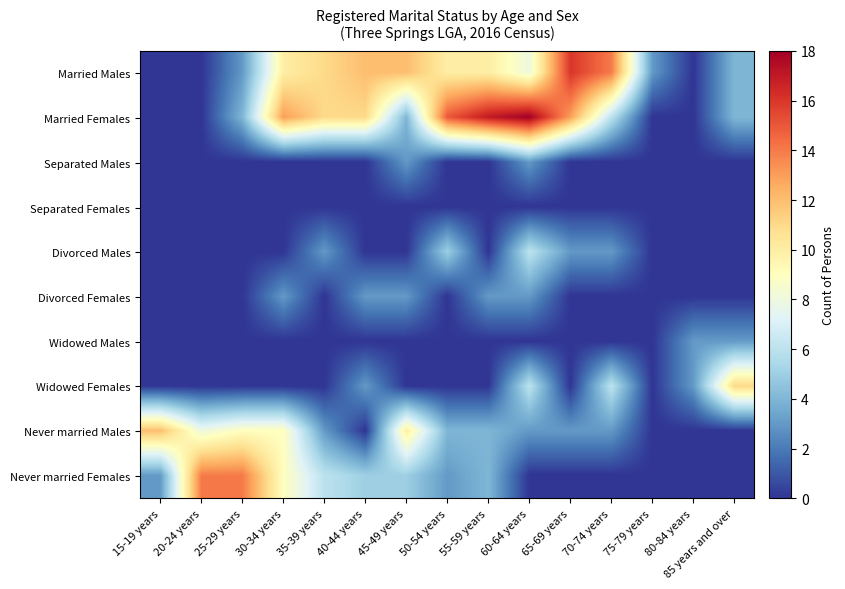

Which series has the largest total across all categories?

Married Females